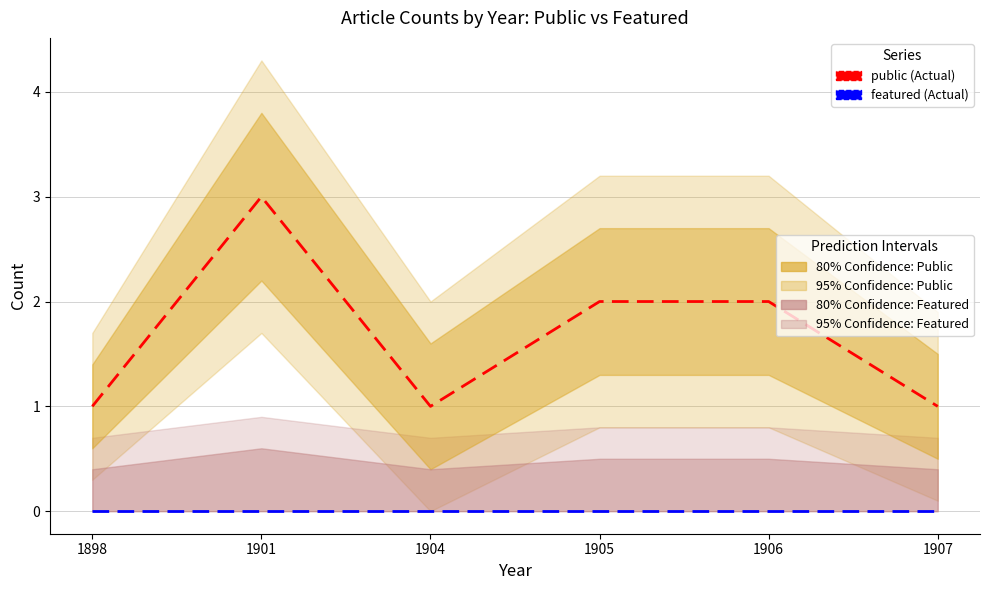

How many interior local valleys does the public series have?

1